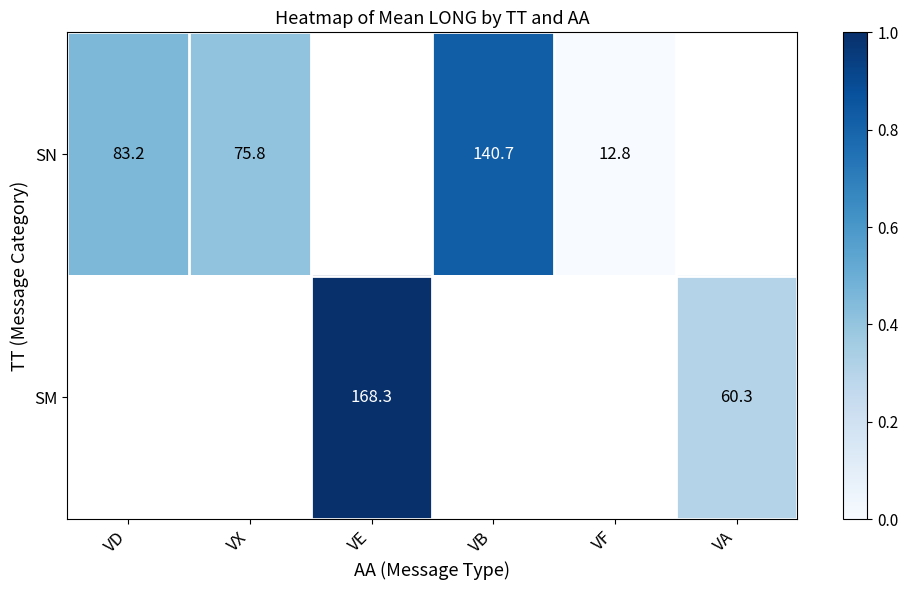

How many values in SM are above zero?

2